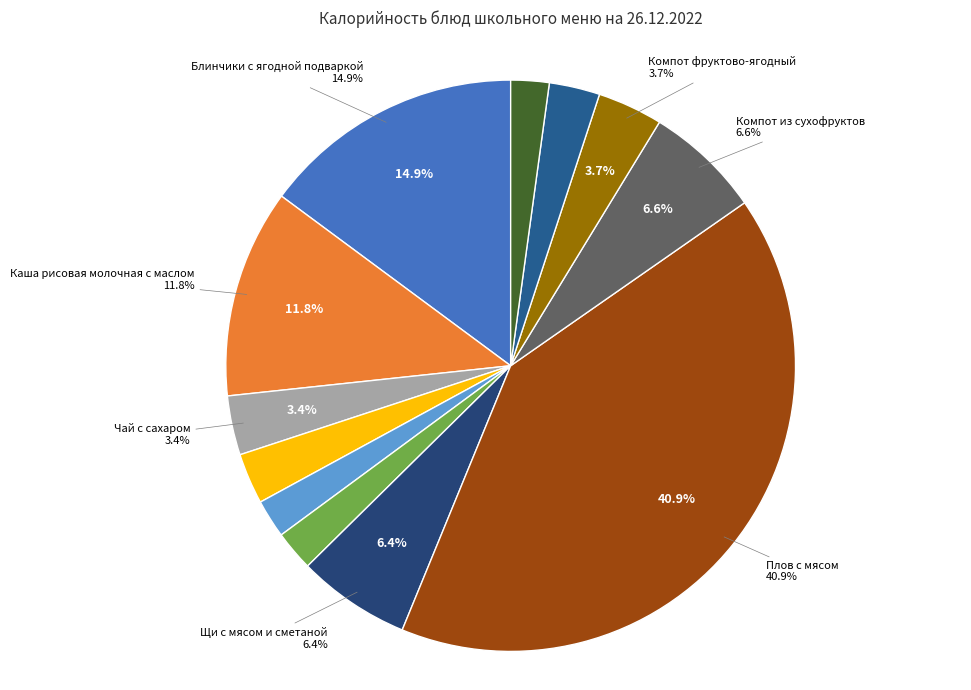

To the nearest percent, what percentage of the pie is Хлеб пшеничный (обед)?

3%